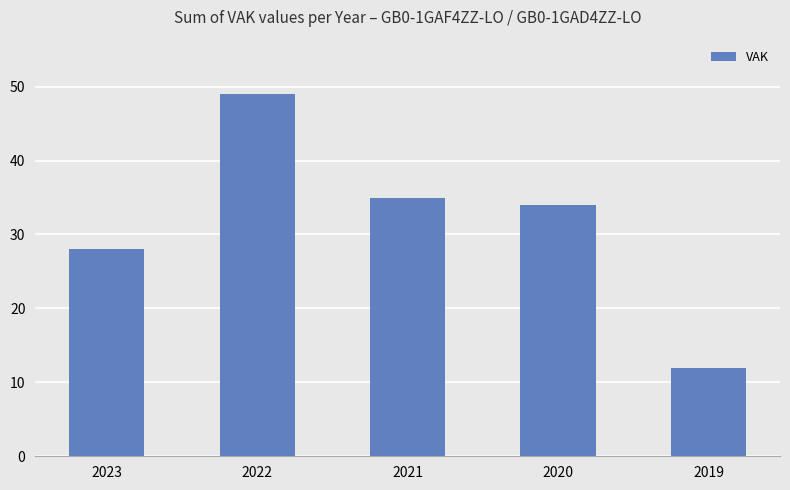

Which label corresponds to the smallest value in the chart?

2019